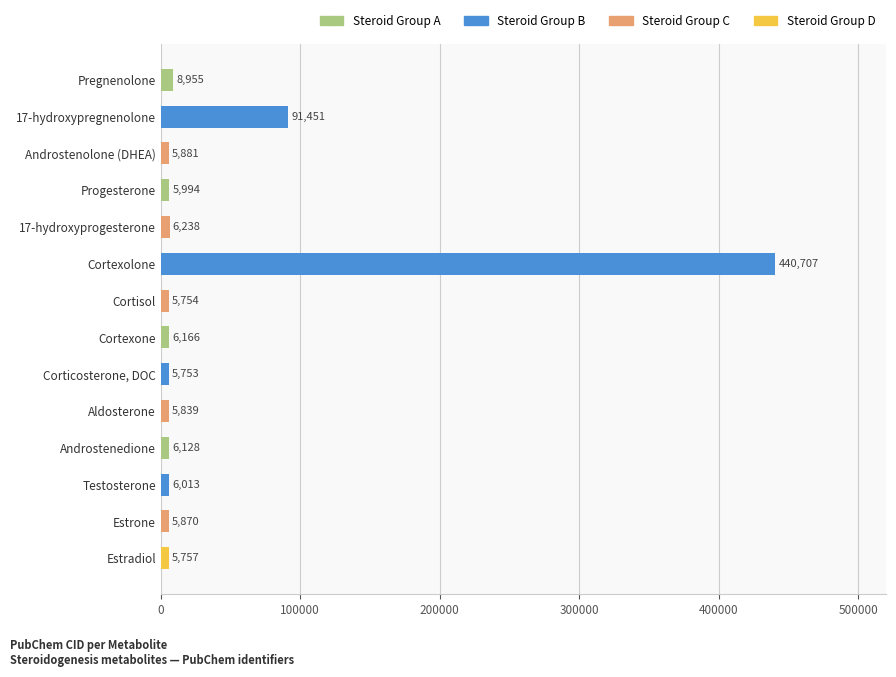

Rank the categories by value from highest to lowest.

Cortexolone, 17-hydroxypregnenolone, Pregnenolone, 17-hydroxyprogesterone, Cortexone, Androstenedione, Testosterone, Progesterone, Androstenolone (DHEA), Estrone, Aldosterone, Estradiol, Cortisol, Corticosterone, DOC